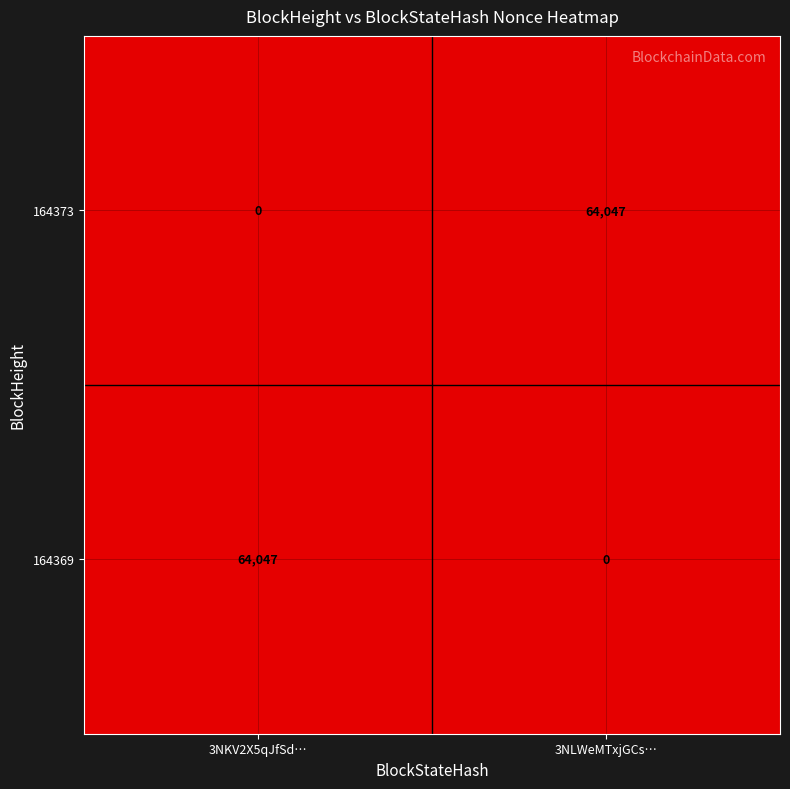

What is the total value across all series at 3NKV2X5qJfSd…?

64047